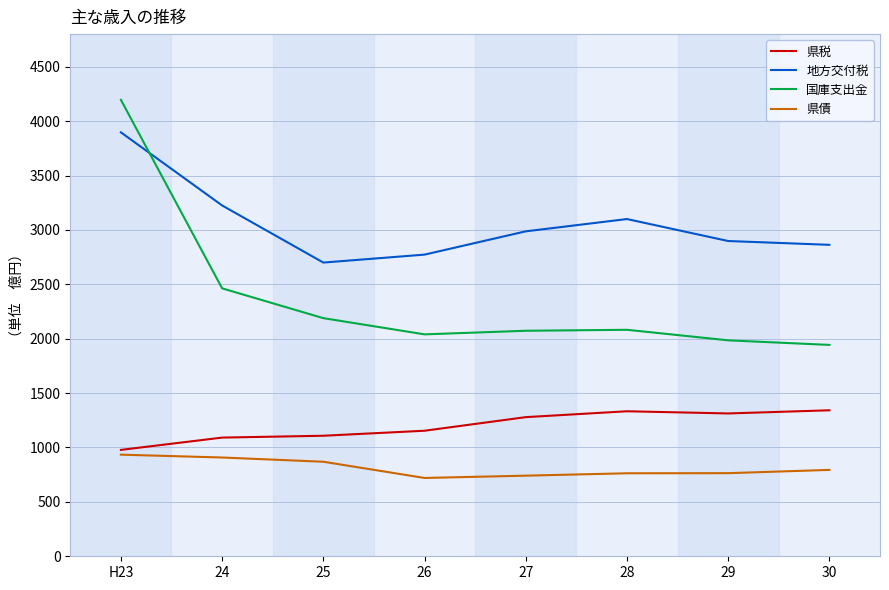

How many lines are shown in the chart?

4